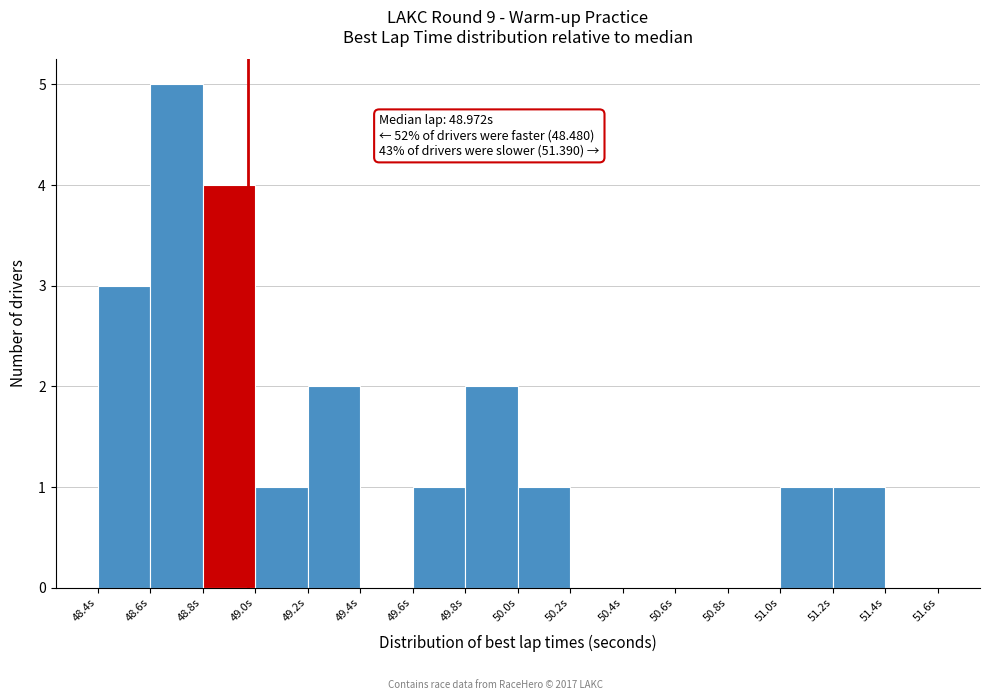

Over which range of the x-axis is the bar tallest?

48.6 to 48.8